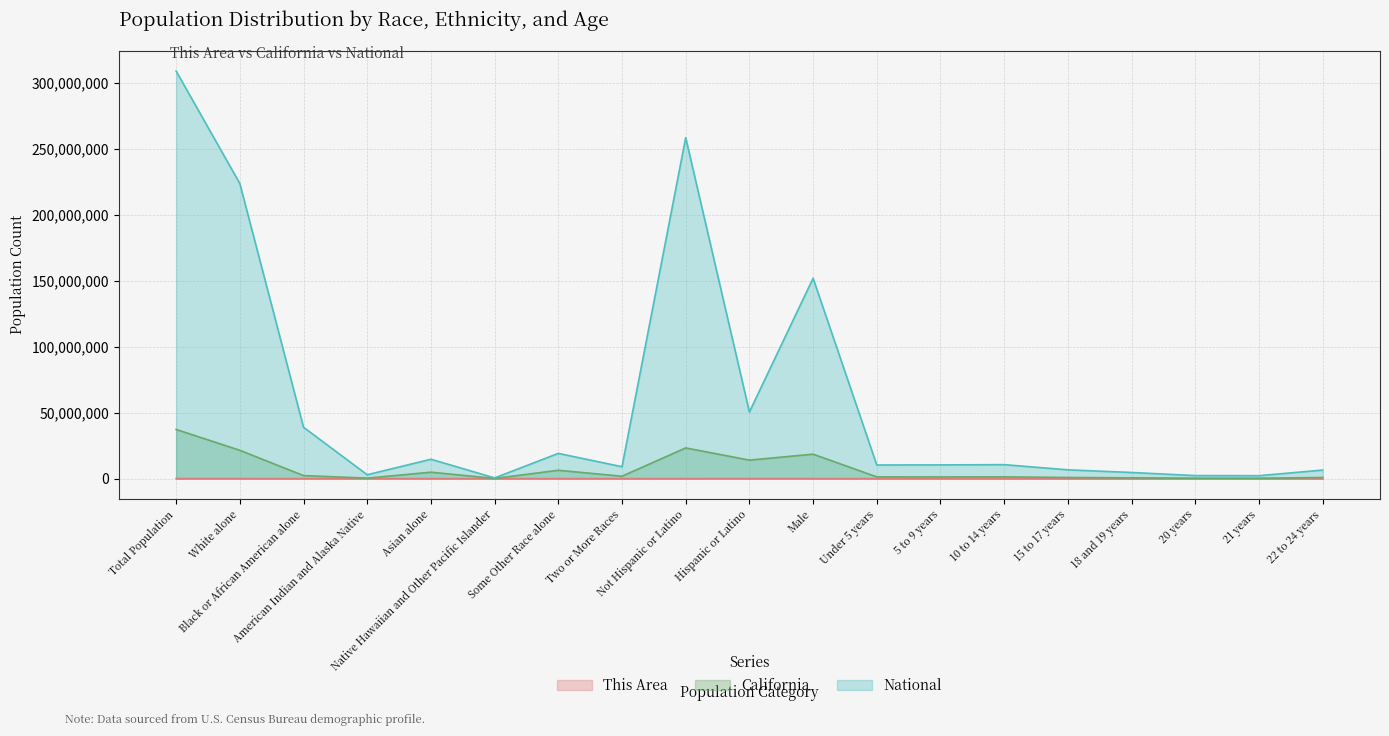

At which category does the chart reach its minimum across all series?

Native Hawaiian and Other Pacific Islander